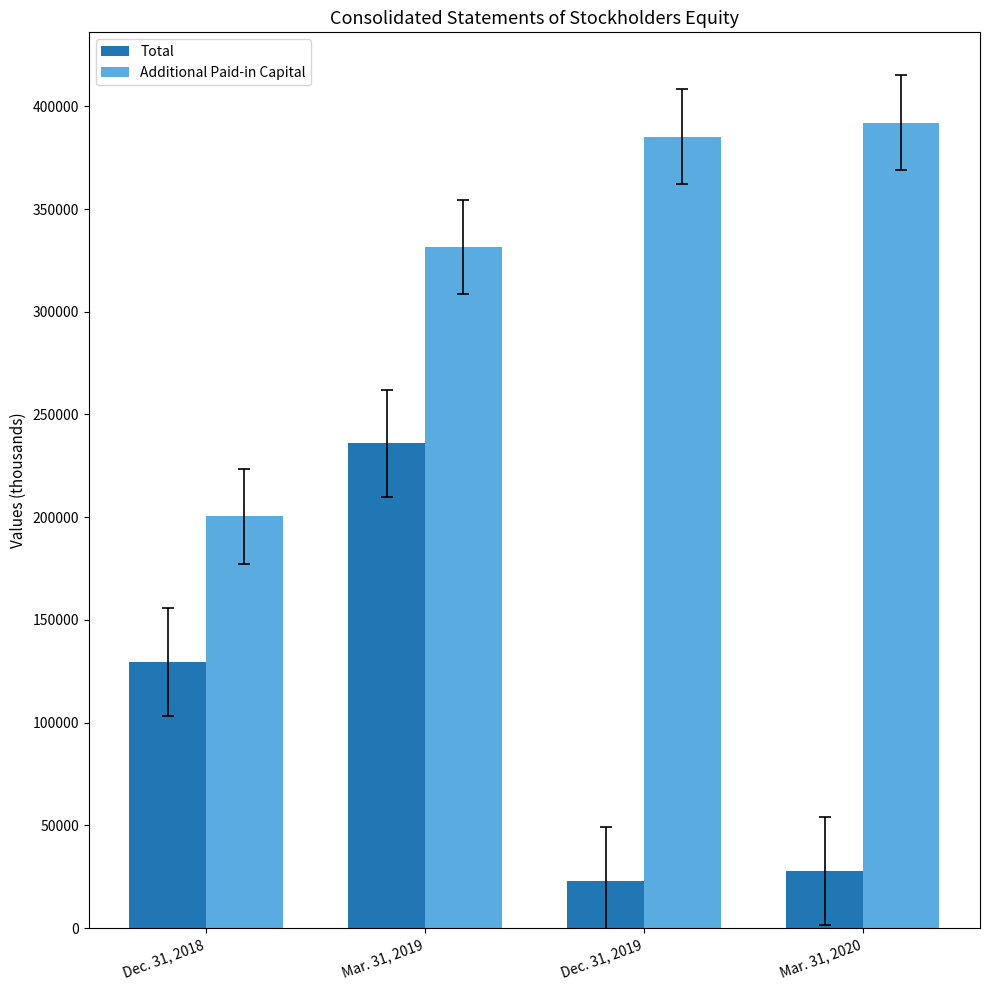

What is the minimum value shown in the chart?

22908